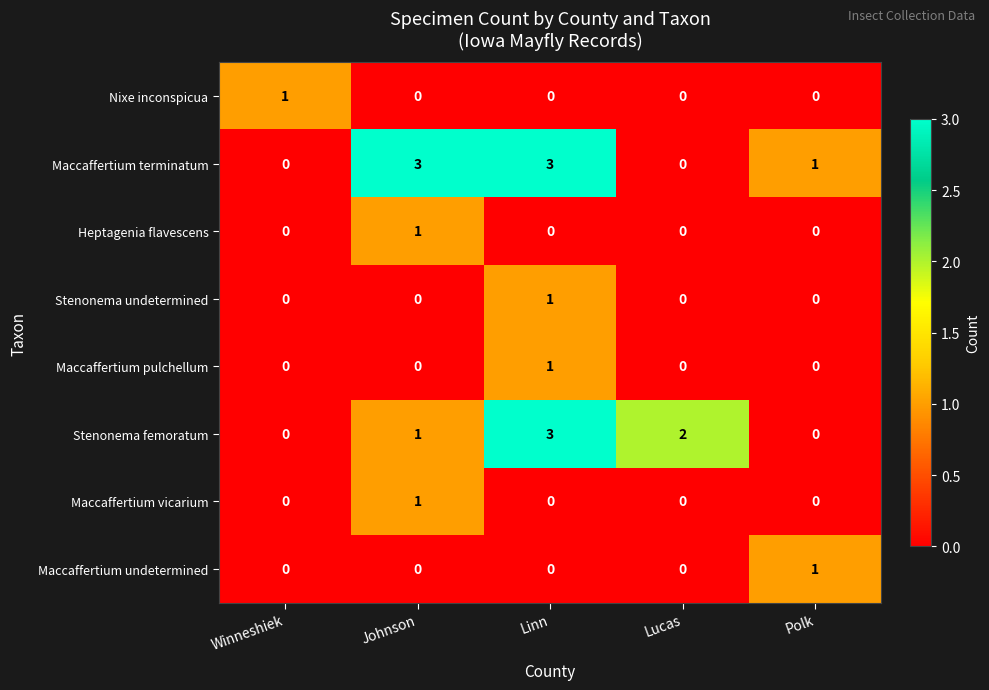

Is it true that Stenonema femoratum equals 3 at Linn?

True